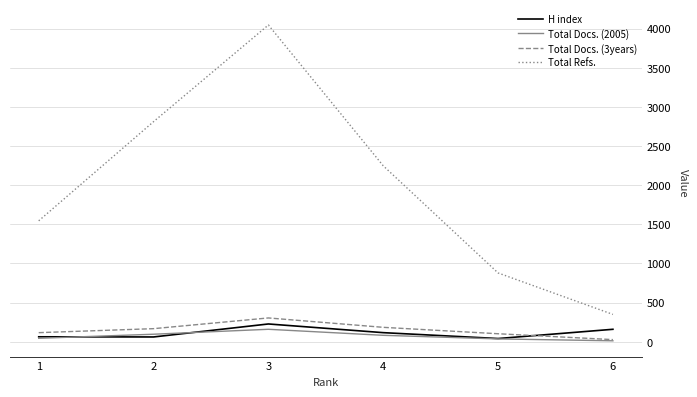

What is the maximum value shown in the chart?

4047